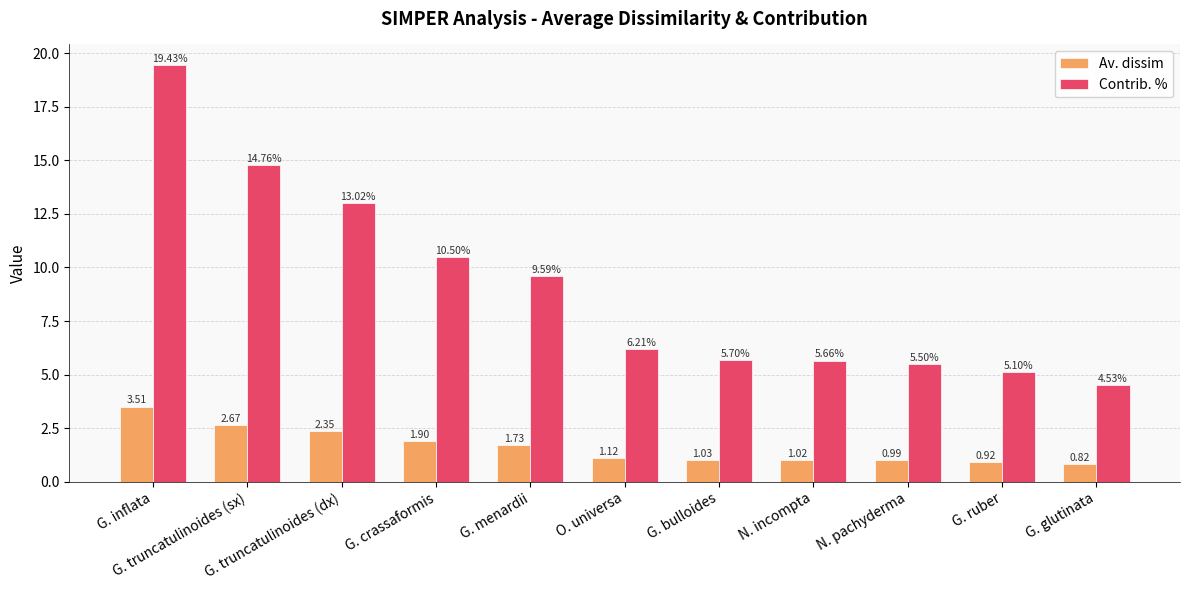

Which series has the largest range (max minus min)?

Contrib. %